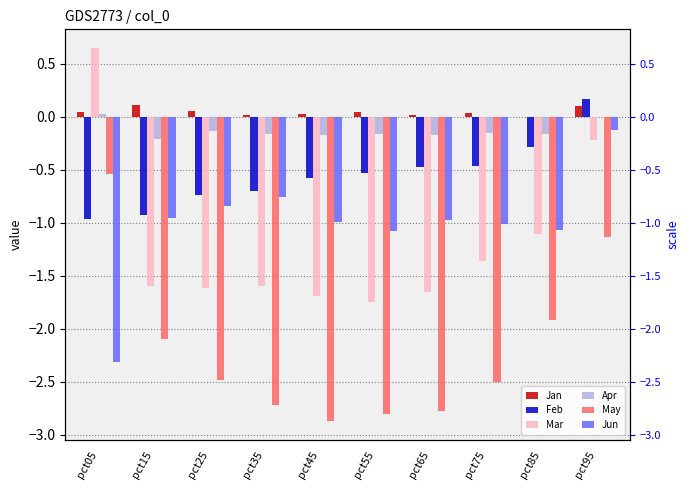

Reading right to left, extract all data points from this chart.

Jan: pct95=0.1	pct85=-0.0	pct75=0.0	pct65=0.0	pct55=0.0	pct45=0.0	pct35=0.0	pct25=0.1	pct15=0.1	pct05=0.0
Feb: pct95=0.2	pct85=-0.3	pct75=-0.5	pct65=-0.5	pct55=-0.5	pct45=-0.6	pct35=-0.7	pct25=-0.7	pct15=-0.9	pct05=-1.0
Mar: pct95=-0.2	pct85=-1.1	pct75=-1.4	pct65=-1.6	pct55=-1.7	pct45=-1.7	pct35=-1.6	pct25=-1.6	pct15=-1.6	pct05=0.6
Apr: pct95=-0.0	pct85=-0.2	pct75=-0.1	pct65=-0.2	pct55=-0.2	pct45=-0.2	pct35=-0.2	pct25=-0.1	pct15=-0.2	pct05=0.0
May: pct95=-1.1	pct85=-1.9	pct75=-2.5	pct65=-2.8	pct55=-2.8	pct45=-2.9	pct35=-2.7	pct25=-2.5	pct15=-2.1	pct05=-0.5
Jun: pct95=-0.1	pct85=-1.1	pct75=-1.0	pct65=-1.0	pct55=-1.1	pct45=-1.0	pct35=-0.8	pct25=-0.8	pct15=-1.0	pct05=-2.3